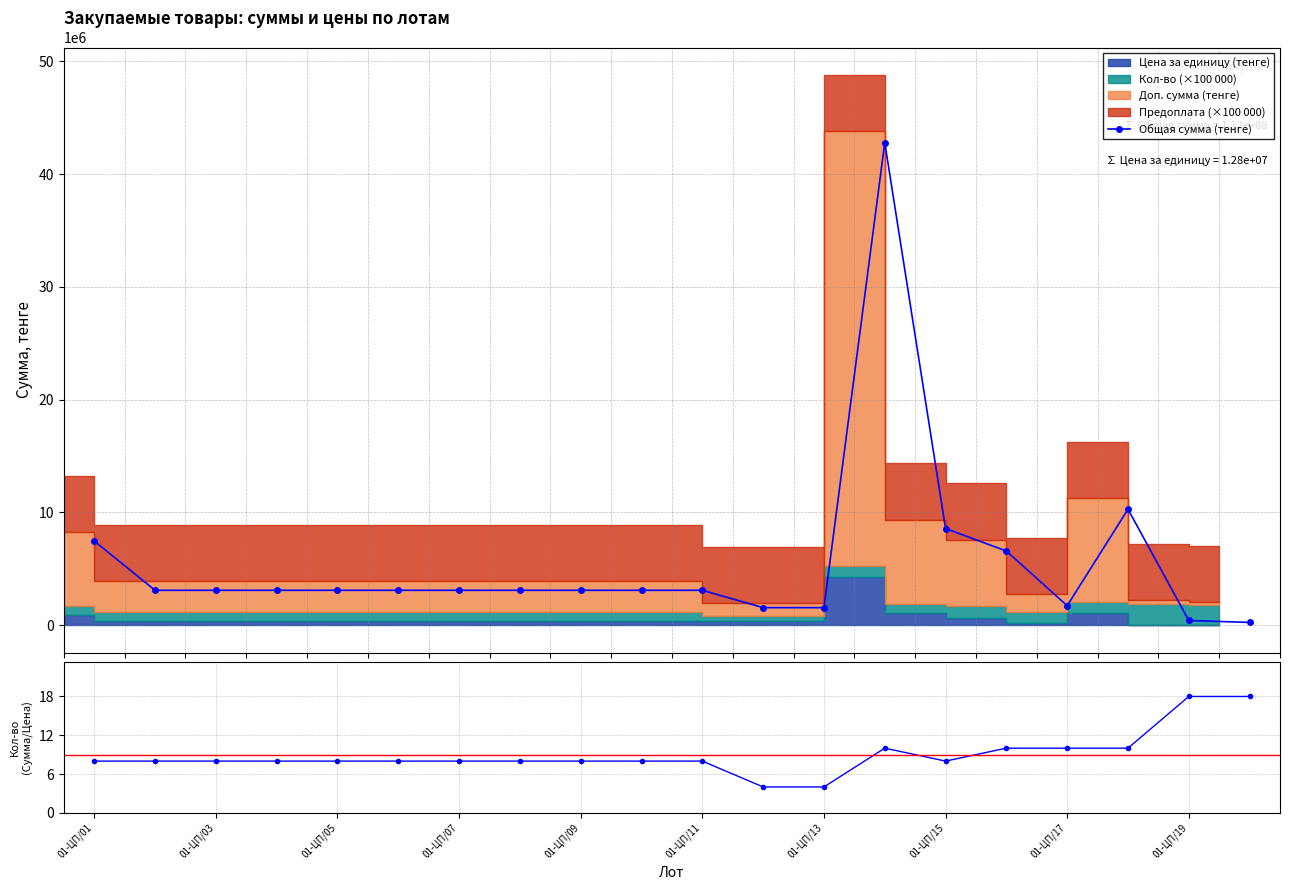

True or false: Общая сумма (тенге) has more than 0 interior local peaks.

True